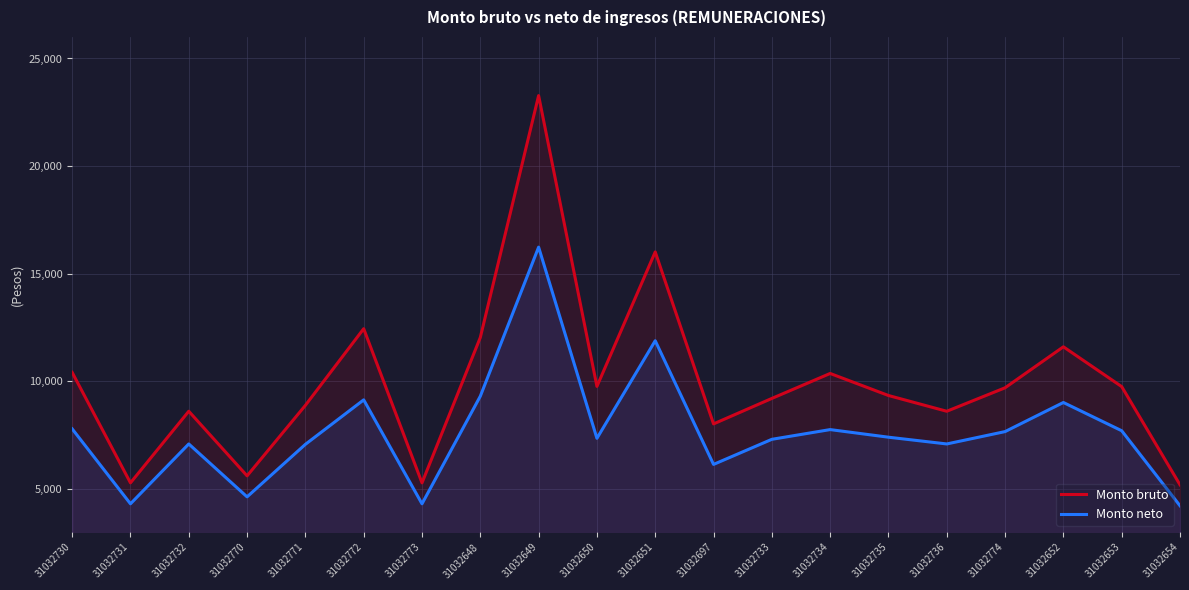

At which label does Monto neto reach its peak?

31032649